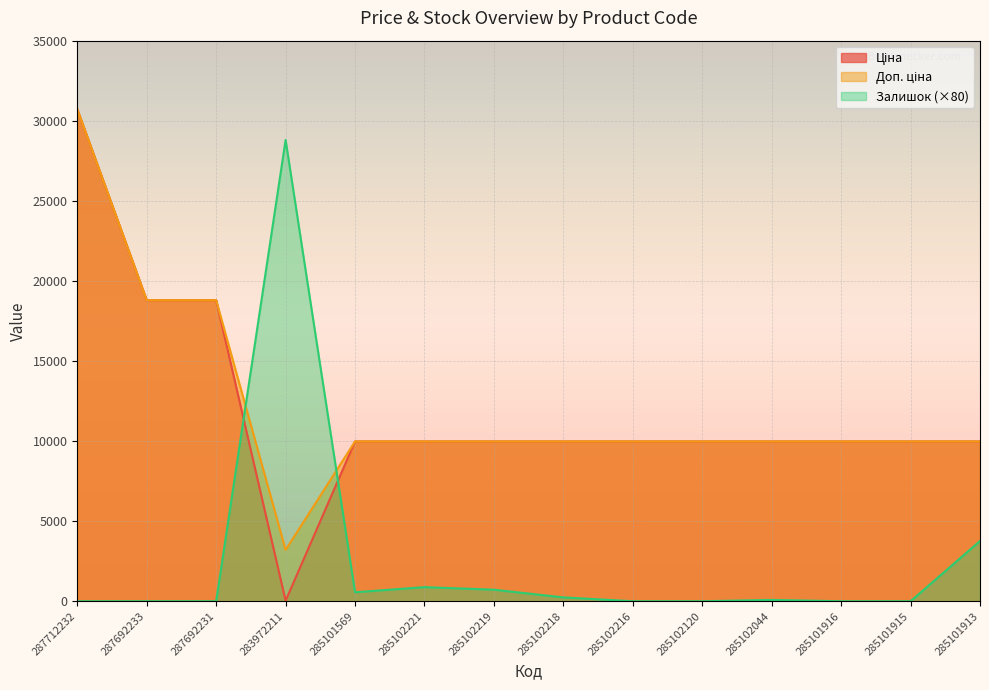

How many lines are shown in the chart?

3